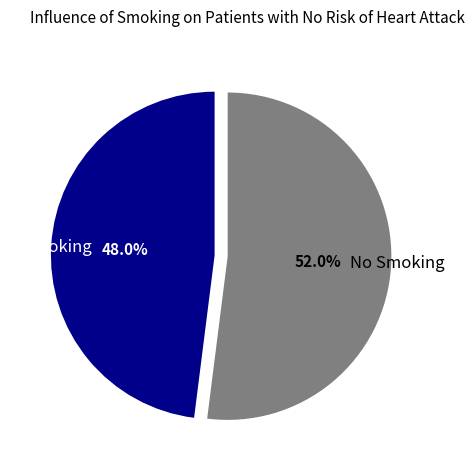

Which category accounts for the majority?

No Smoking